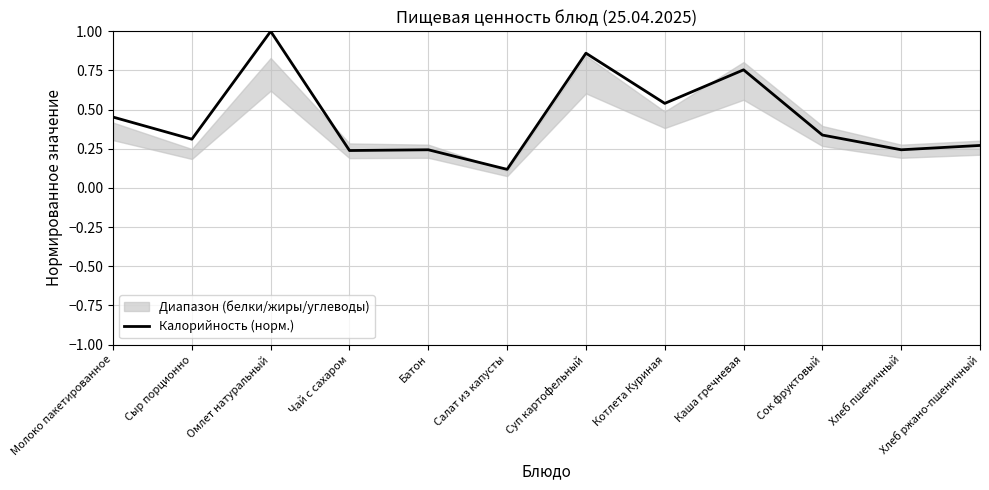

What is the smallest value displayed?

0.1